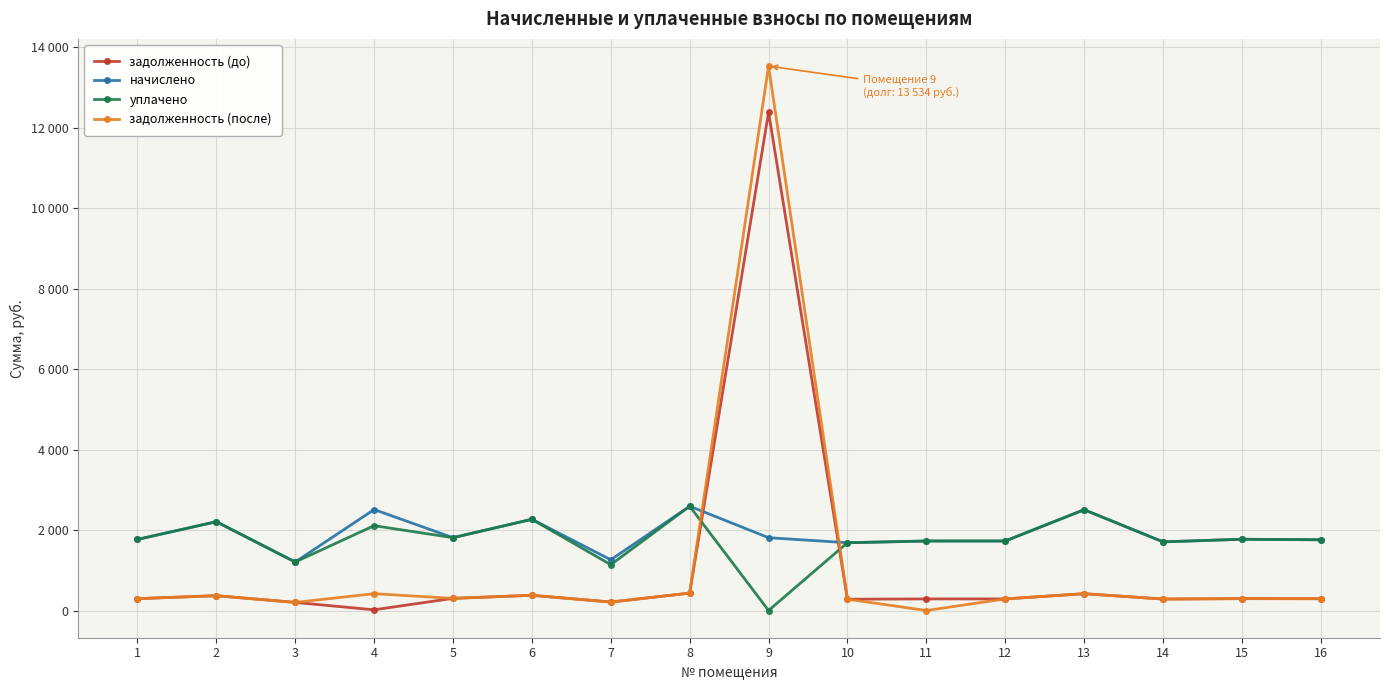

What are all the series names shown in the legend?

задолженность (до), начислено, уплачено, задолженность (после)